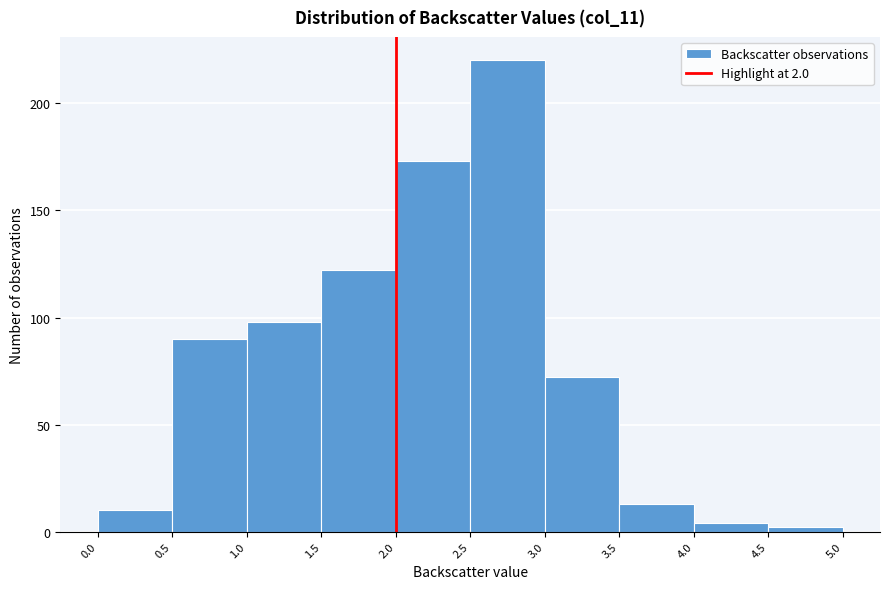

Which range on the x-axis has the tallest bar?

2.5 to 3.0